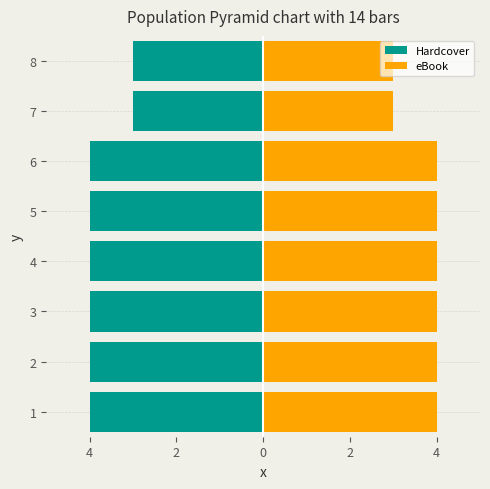

At how many categories does at least one series exceed -2?

8